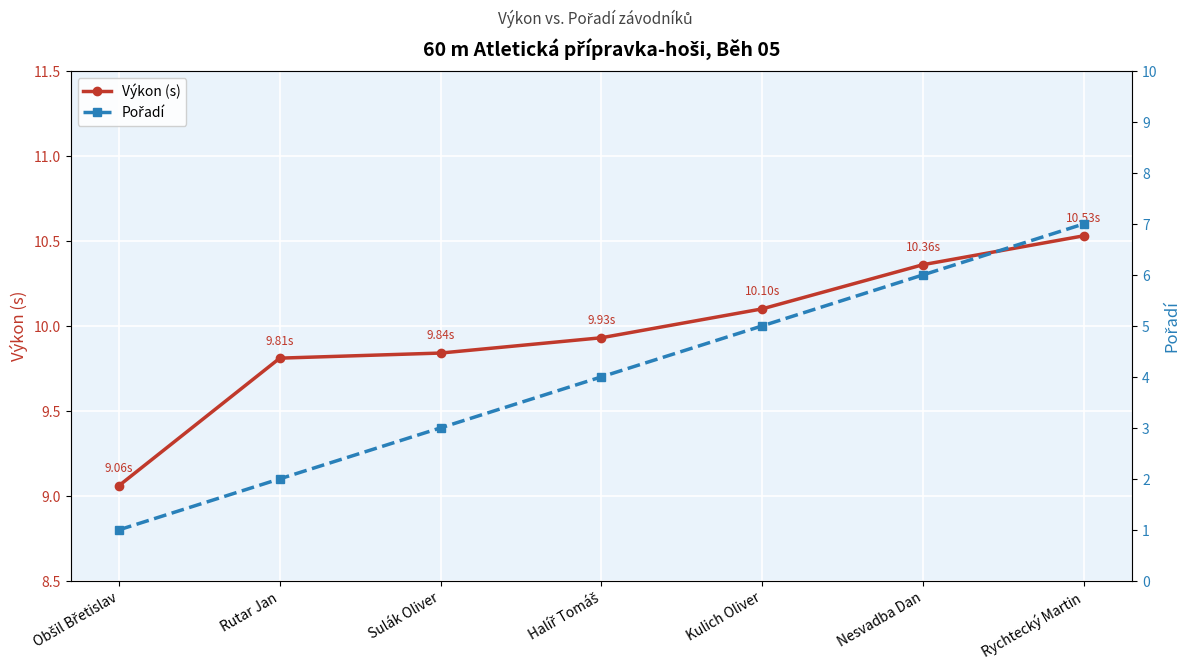

Reading left to right, what are all the values shown in this chart?

Výkon (s): 9.1	9.8	9.8	9.9	10.1	10.4	10.5
Pořadí: 1.0	2.0	3.0	4.0	5.0	6.0	7.0